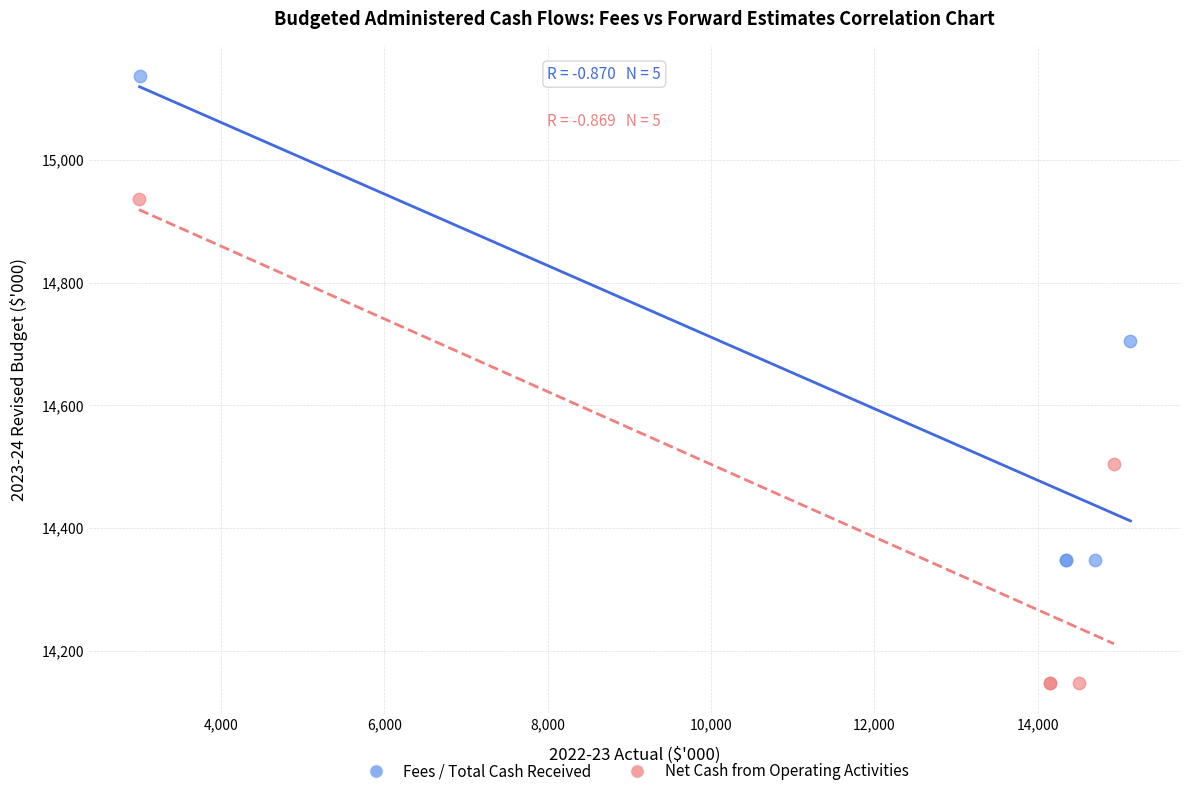

Which series reaches the maximum Y coordinate?

Fees / Total Cash Received